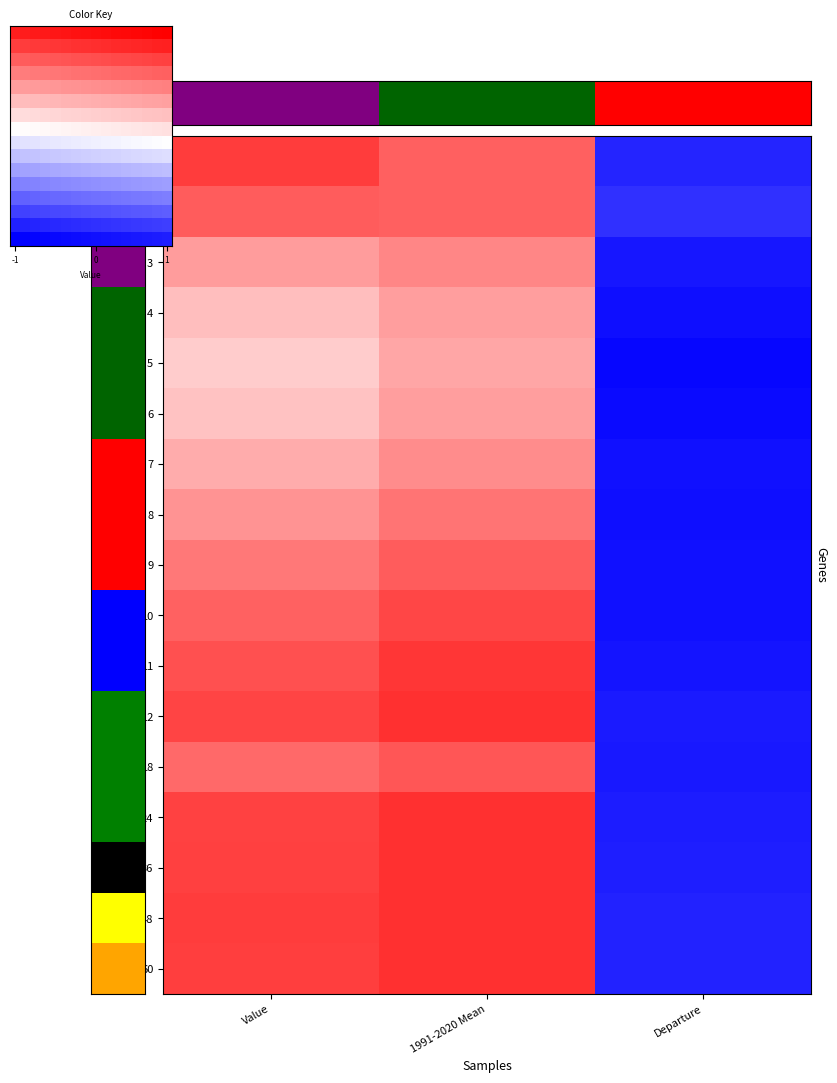

List the labels in order of 4 value, smallest first.

Departure, Value, 1991-2020 Mean